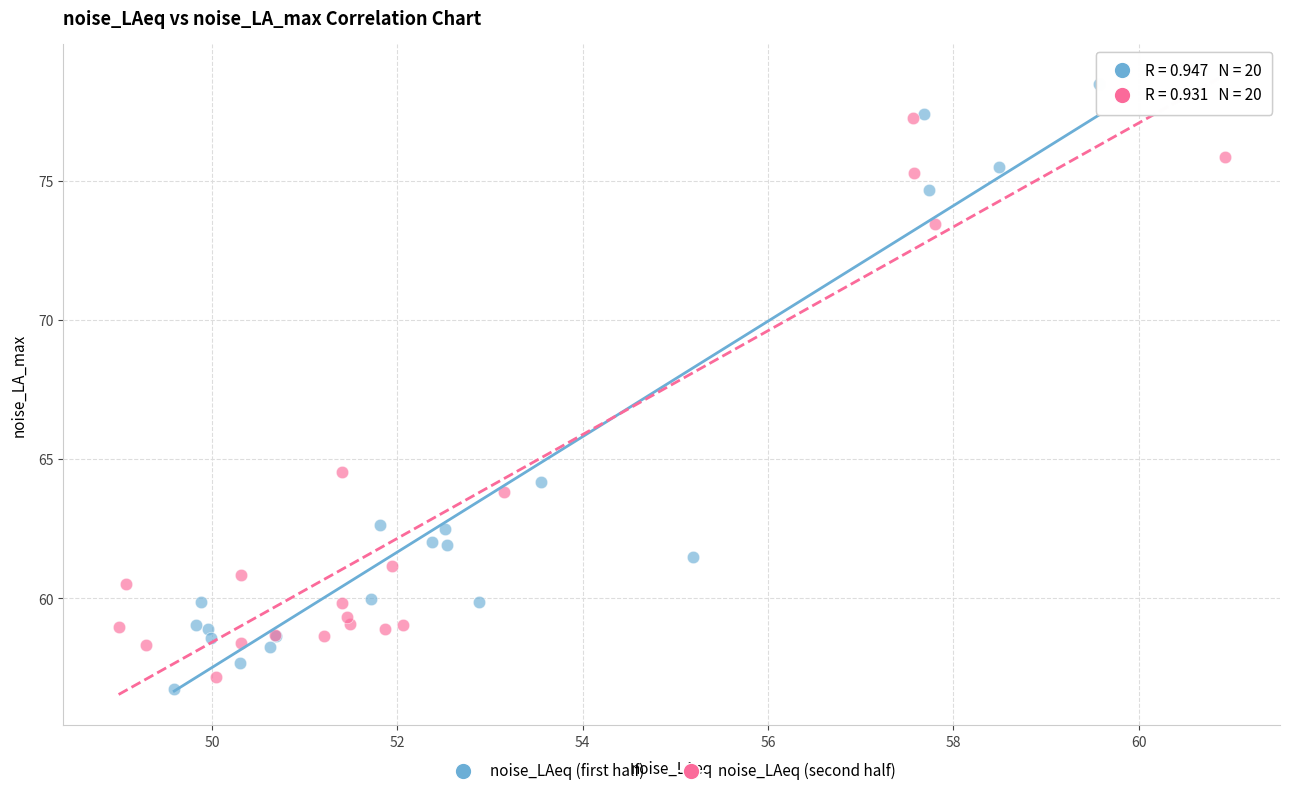

Which series has the widest spread of Y values?

noise_LAeq (first half)